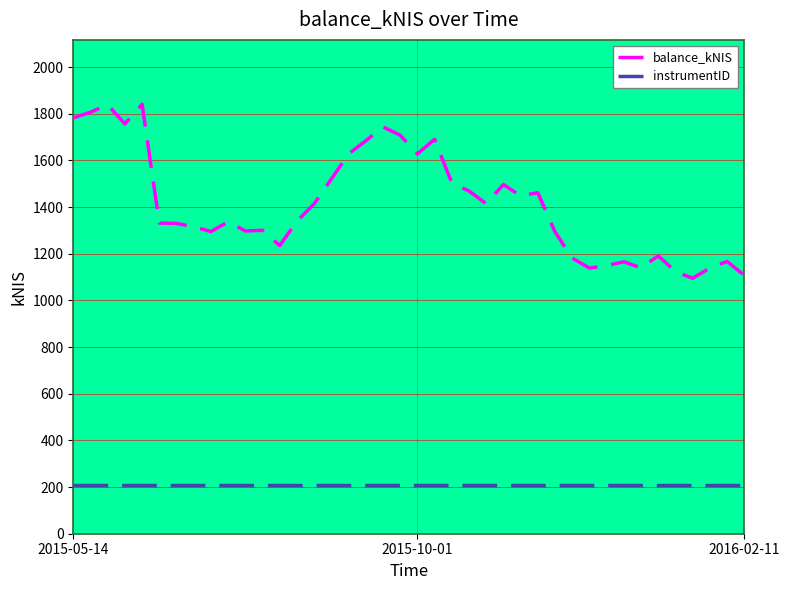

What is the maximum value shown in the chart?

1840.2